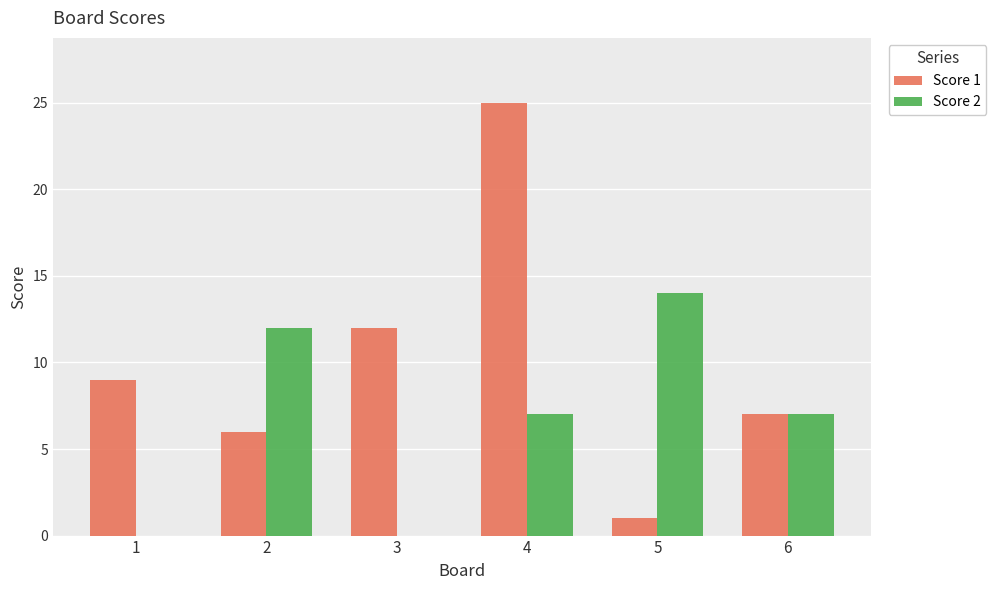

What is the sum of all Score 2 values?

40